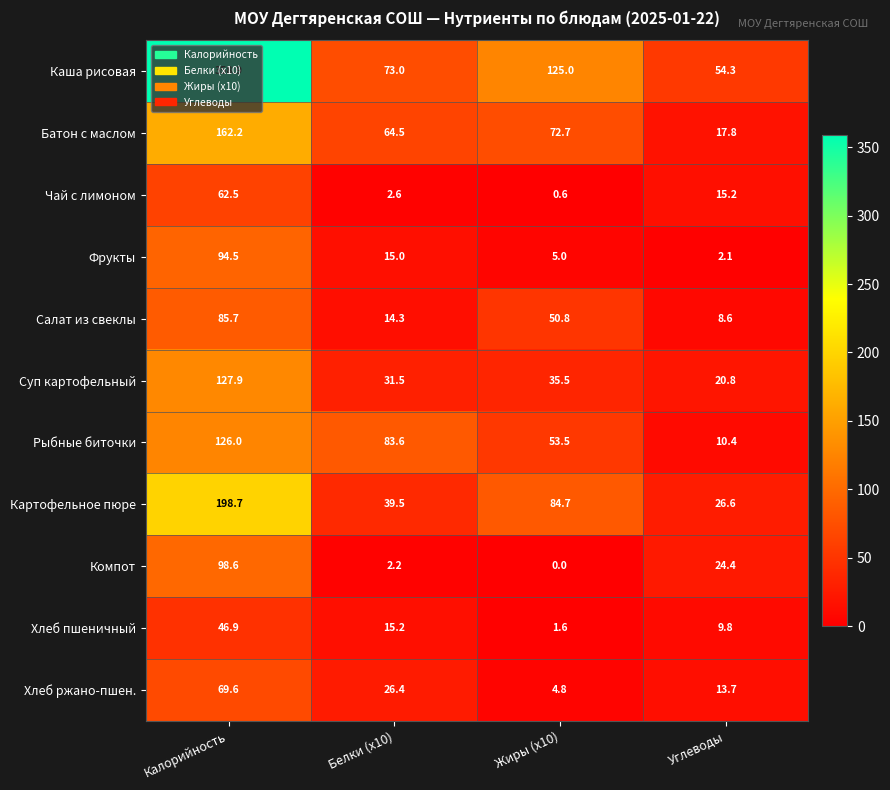

The Картофельное пюре series shows 25.1 at Белки (x10). True or false?

False